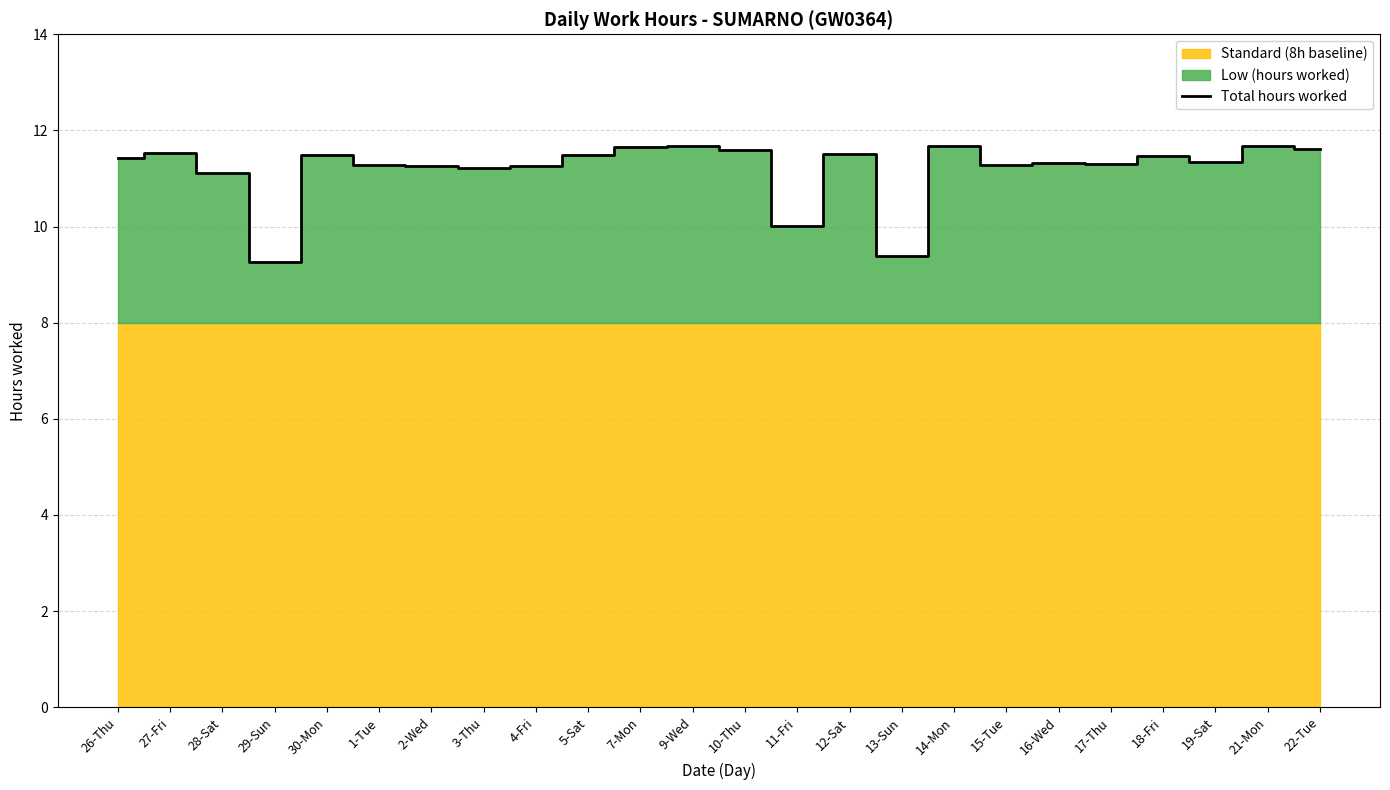

Between 18-Fri and 19-Sat, which is larger?

18-Fri